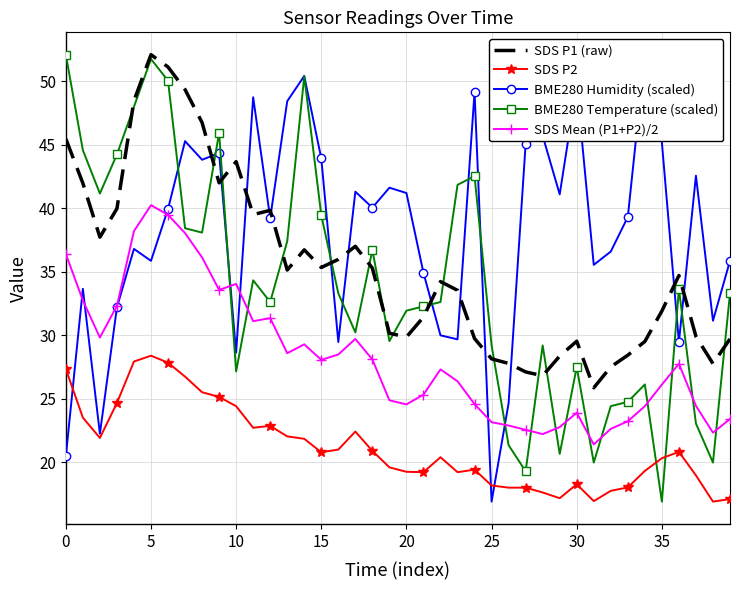

Is it true that BME280 Temperature (scaled) equals 29.2 at 25?

True